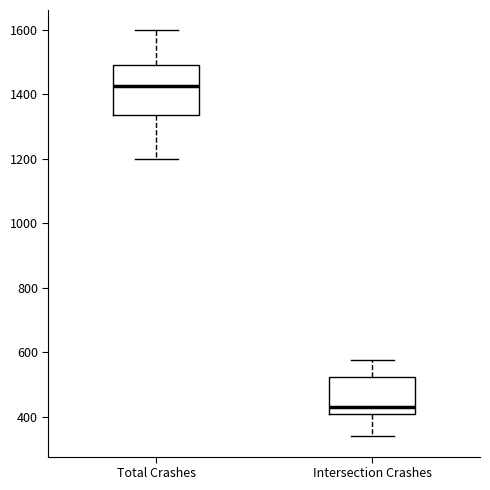

Reading left to right, read every box against the y-axis: the position of its median line, the range the box covers, and the ends of its whiskers. The values are not printed on the chart, so give them approximately, as read against the axis.

Total Crashes: median 1420, box 1340 to 1500, whiskers 1200 to 1600
Intersection Crashes: median 440, box 400 to 520, whiskers 340 to 580